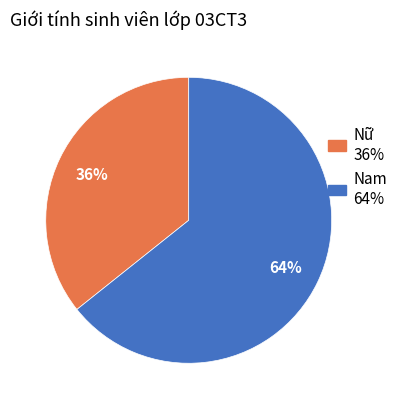

Which category has the biggest portion of the pie?

Nam